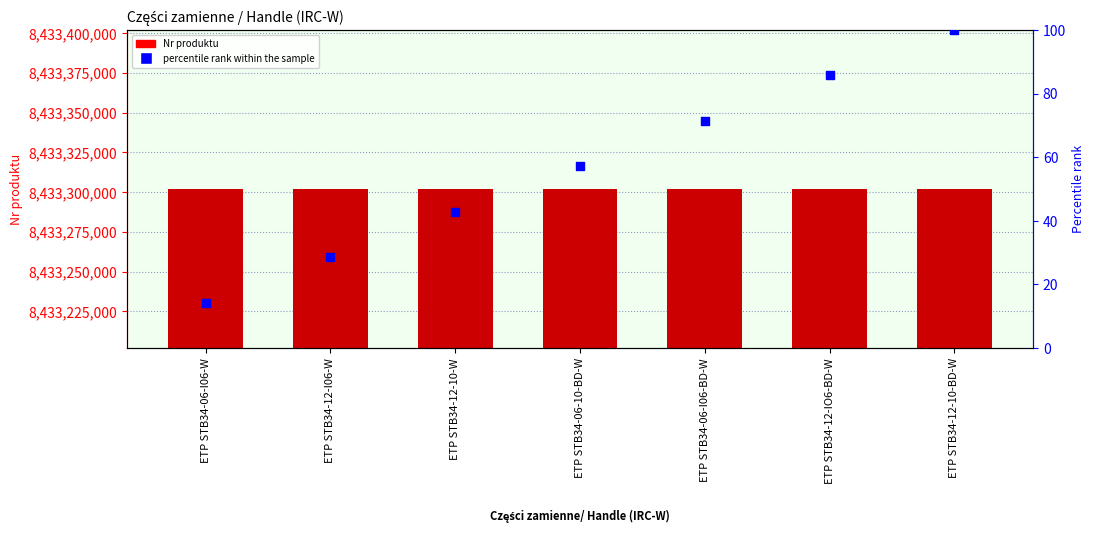

Which series has the largest total across all categories?

Nr produktu